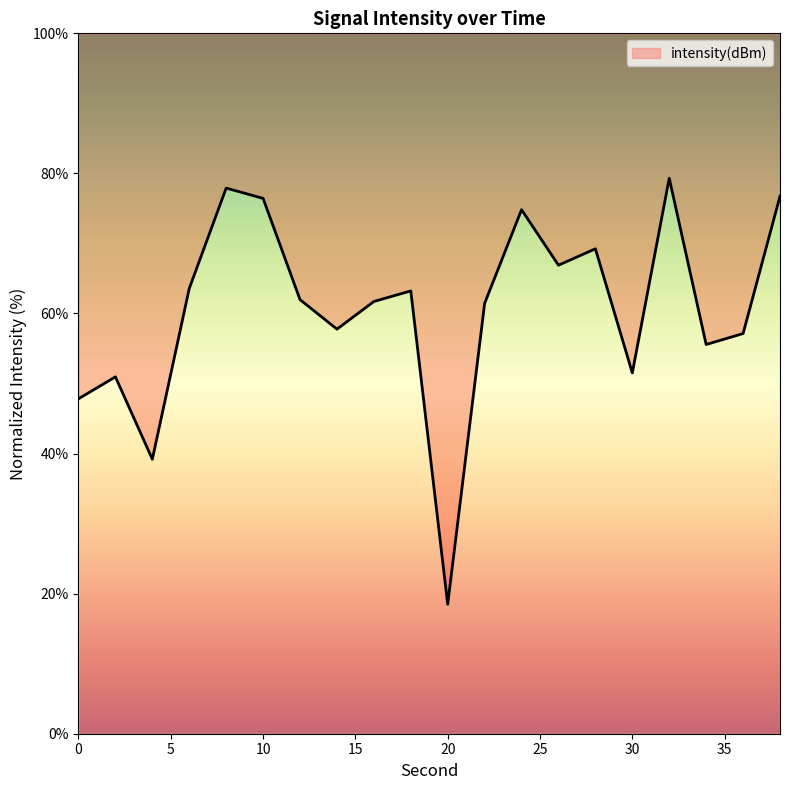

Is it true that the value at 6 is 95.4?

False